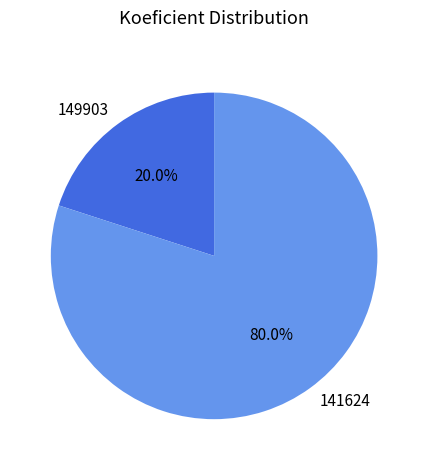

What is the ratio of the value at 141624 to the value at 149903?

4.0